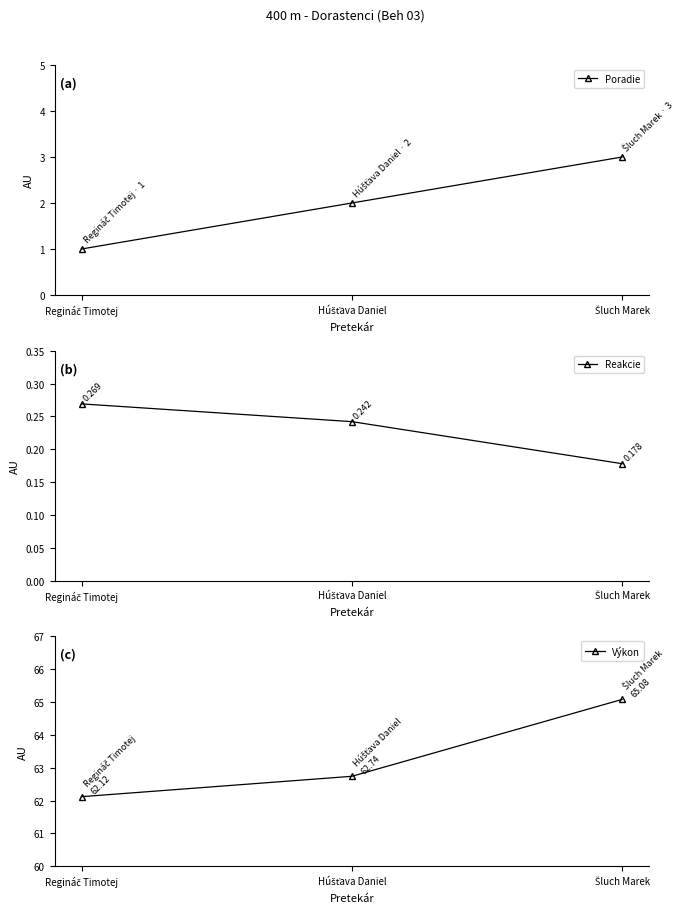

Is it true that Výkon equals 34.3 at Húšťava Daniel?

False